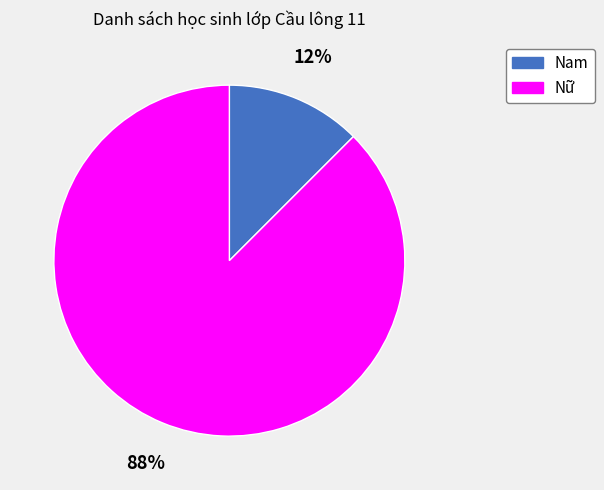

Which category has the smallest portion of the pie?

Nam